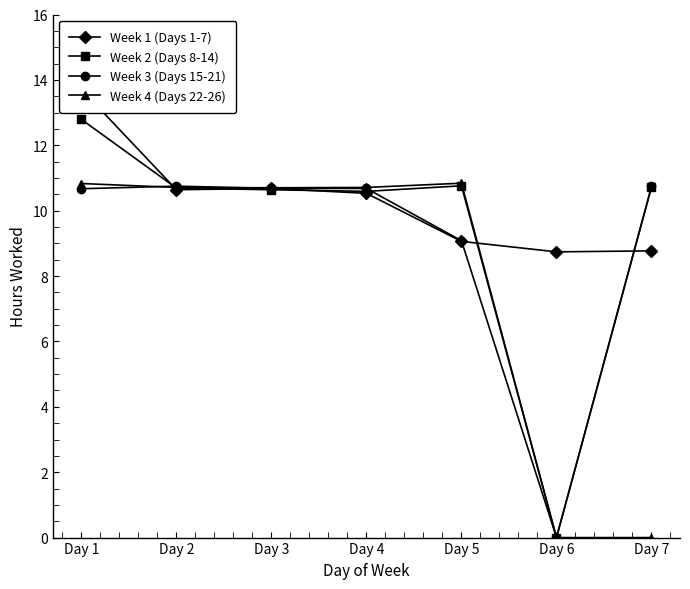

At which label does Week 1 (Days 1-7) first exceed 10?

Day 1